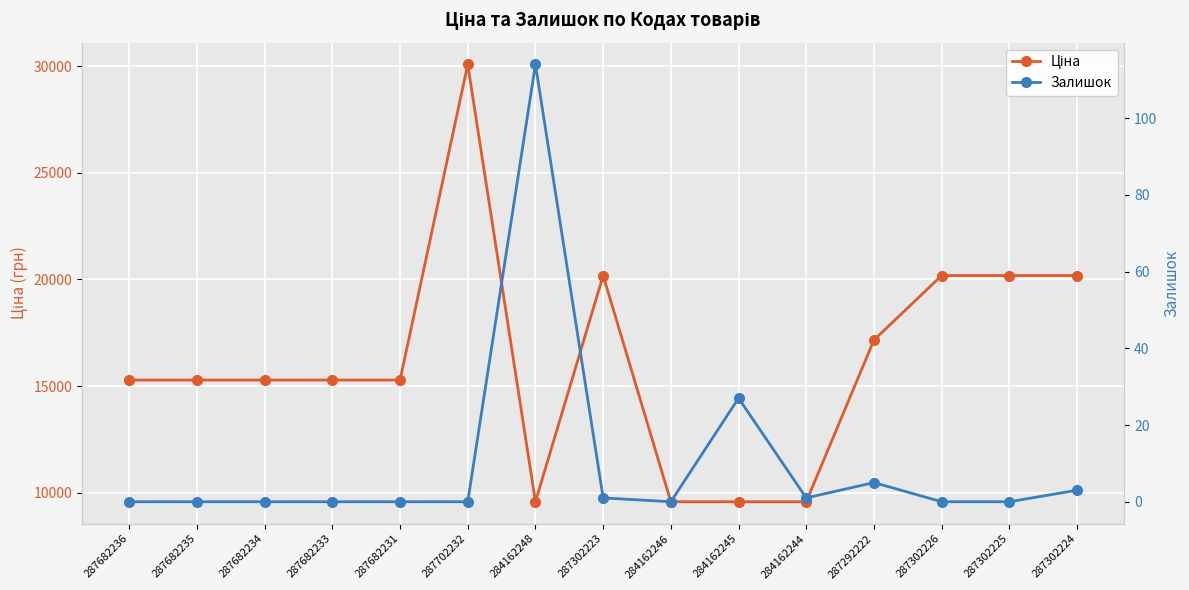

Does the chart display data point markers on the line(s)?

Yes